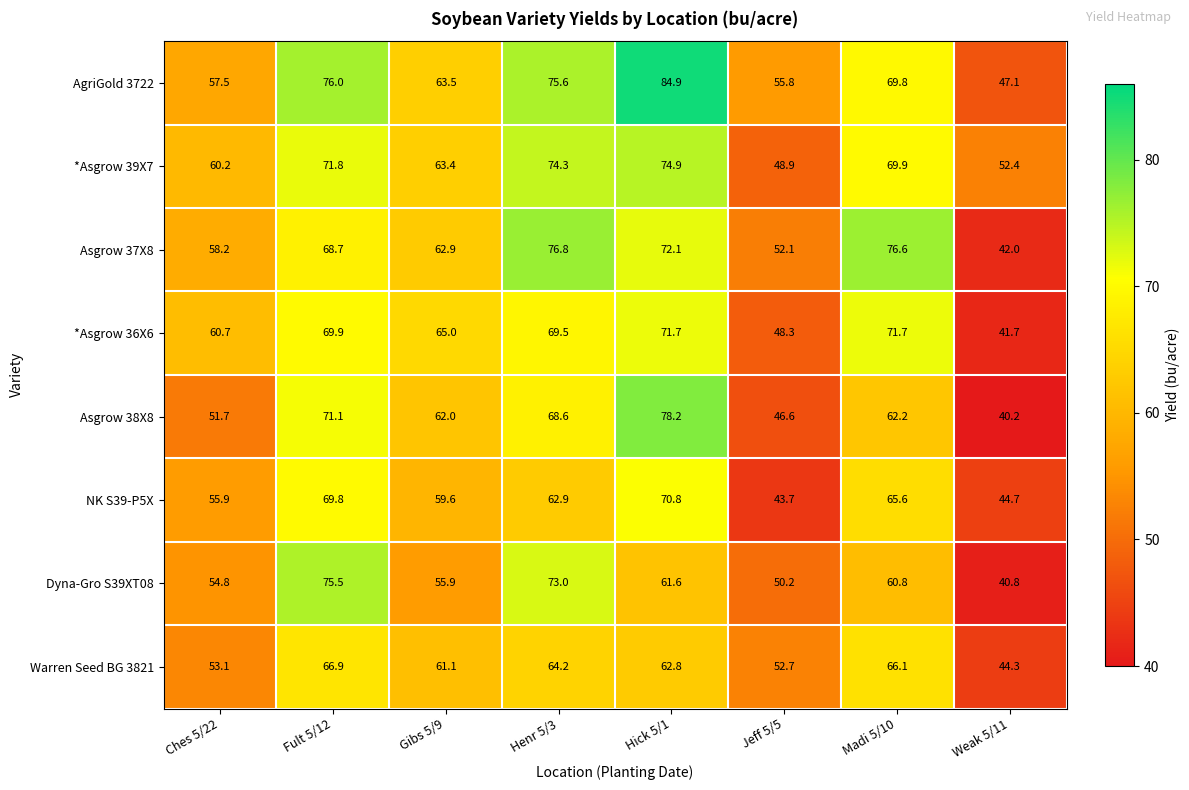

At which category is the sum across all series the highest?

Hick 5/1